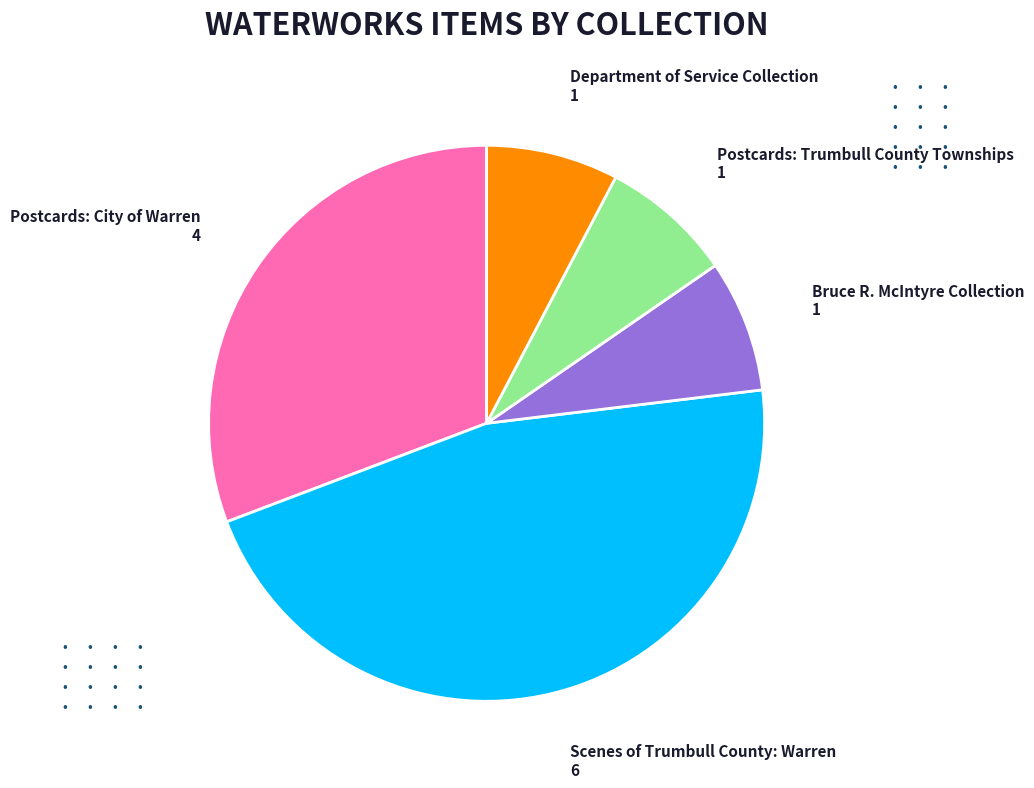

Which category has the biggest portion of the pie?

Scenes of Trumbull County: Warren